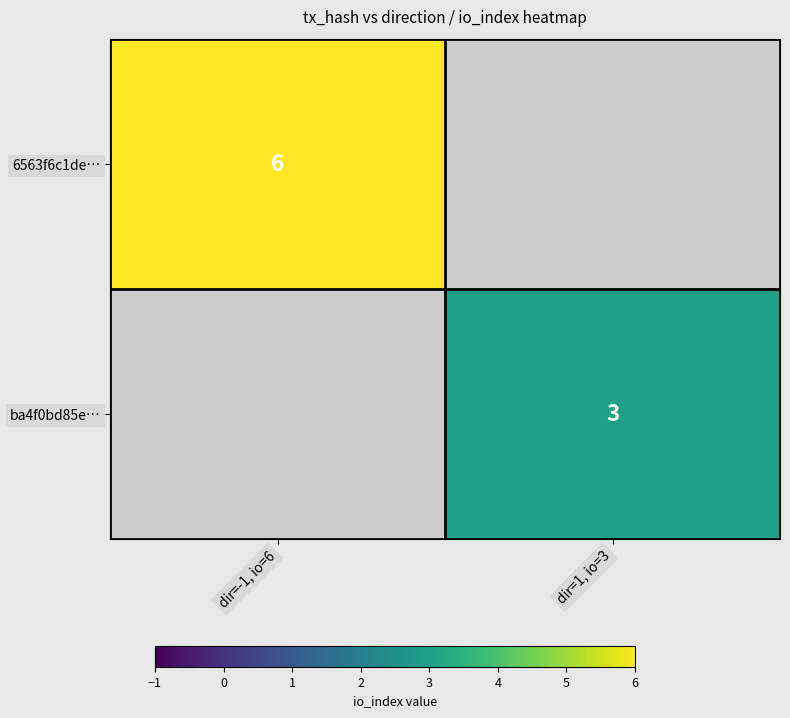

True or false: ba4f0bd85e… has a value of 5 at dir=1, io=3.

False